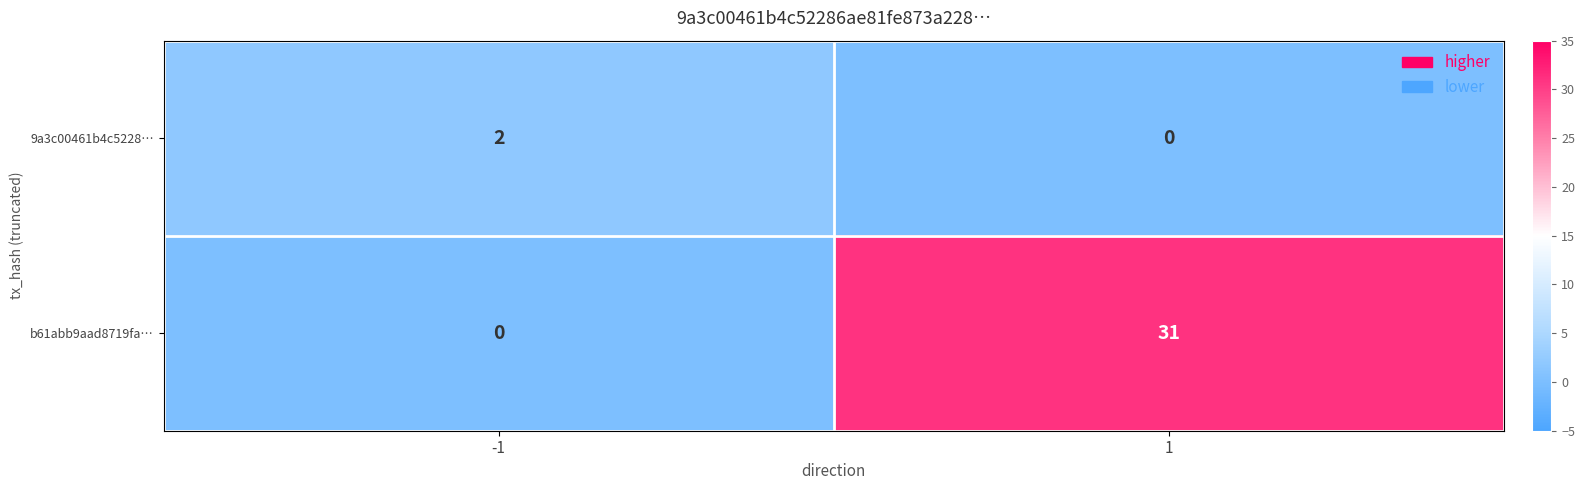

The value of b61abb9aad8719fa… at -1 is 11. True or false?

False